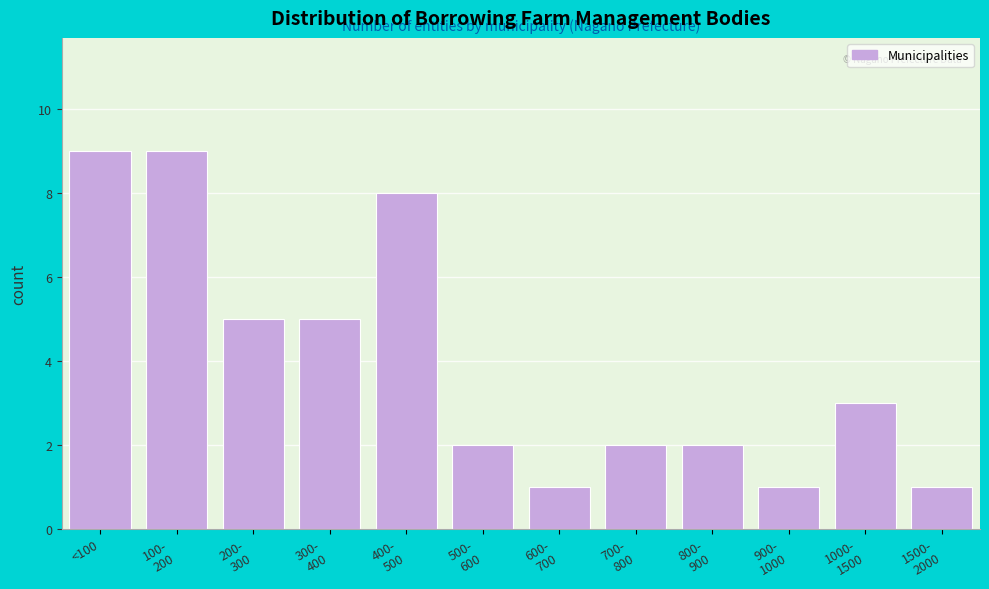

Reading left to right, what are all the values shown in this chart?

9	9	5	5	8	2	1	2	2	1	3	1